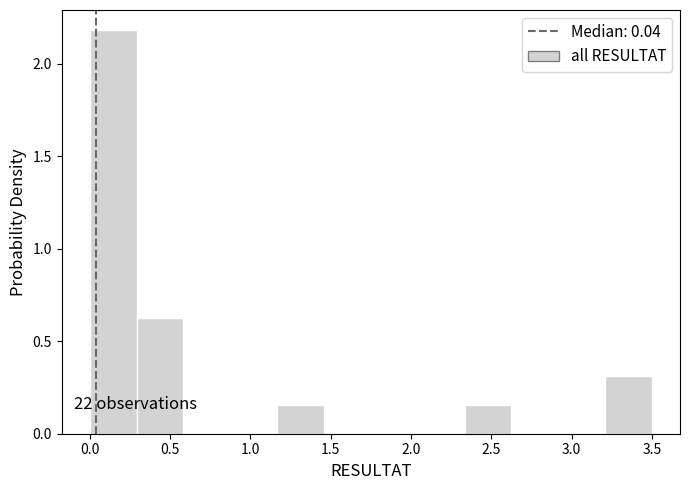

Which range on the x-axis has the tallest bar?

0.00 to 0.30